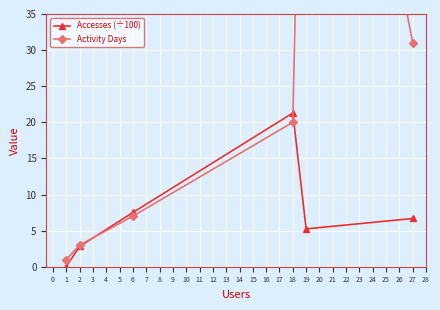

What is the highest value of the Activity Days series?

107.0